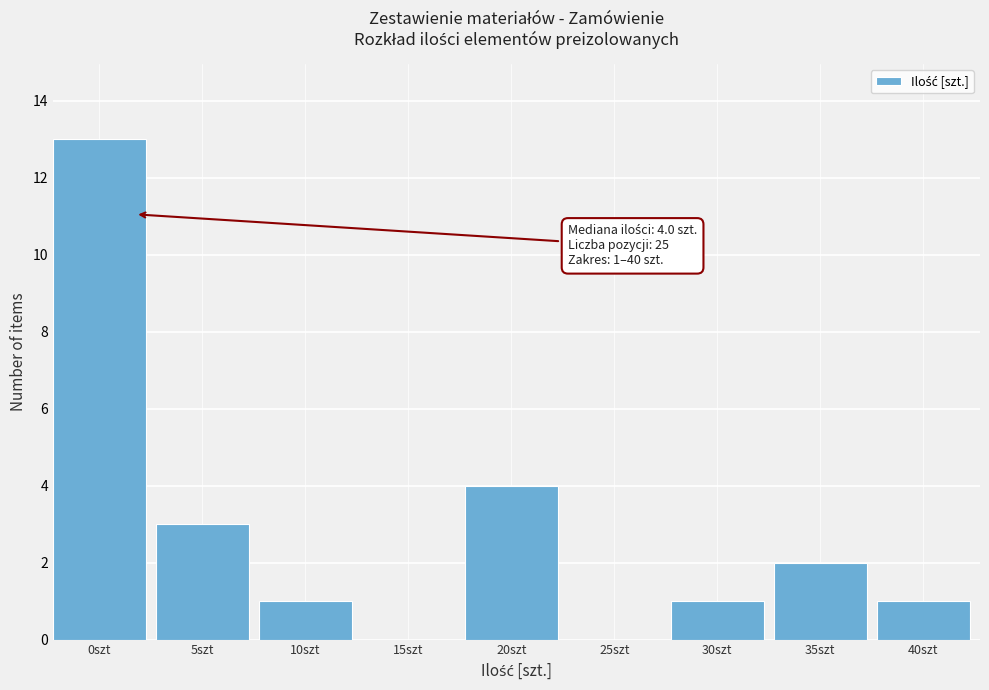

Reading right to left, list all the values displayed in this chart.

40szt=1	35szt=2	30szt=1	25szt=0	20szt=4	15szt=0	10szt=1	5szt=3	0szt=13